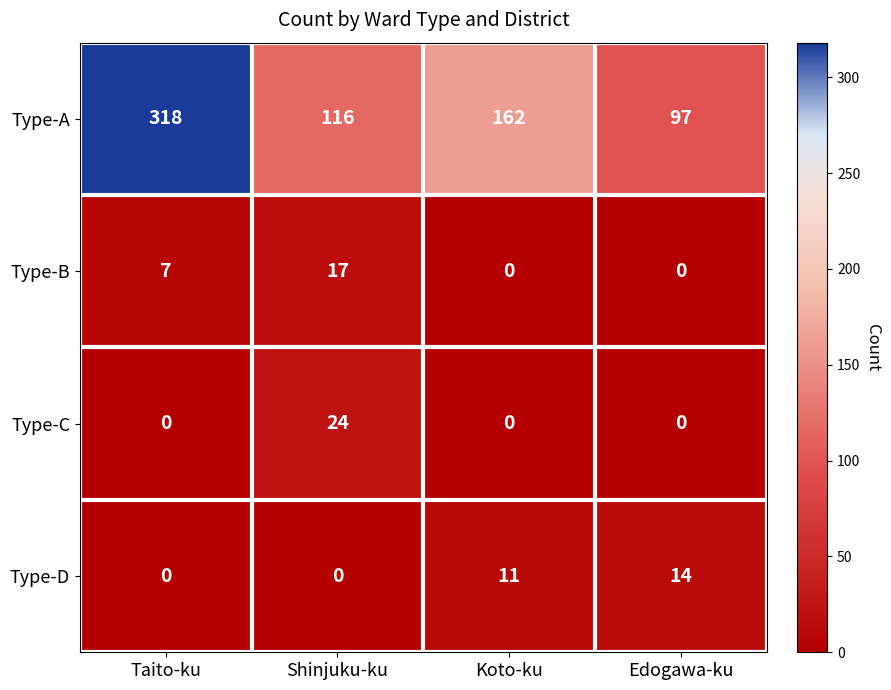

Which series changed the most between Koto-ku and Edogawa-ku?

Type-A